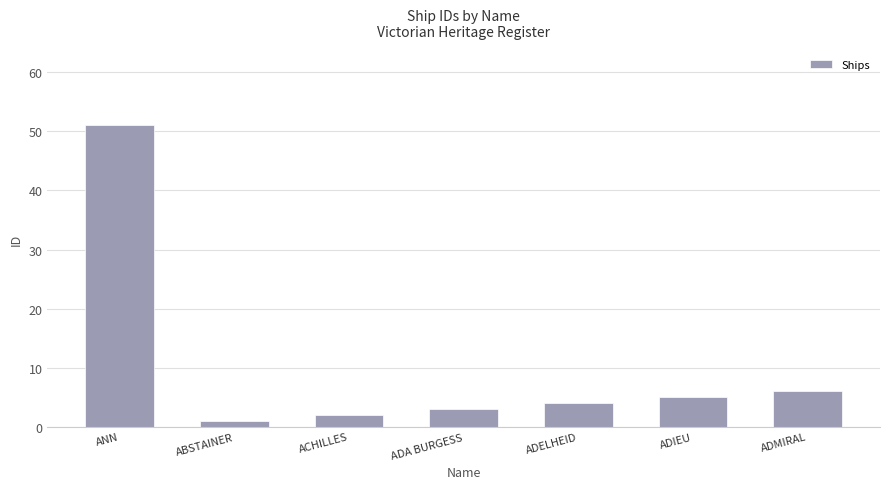

At which category does the chart reach its peak across all series?

ANN